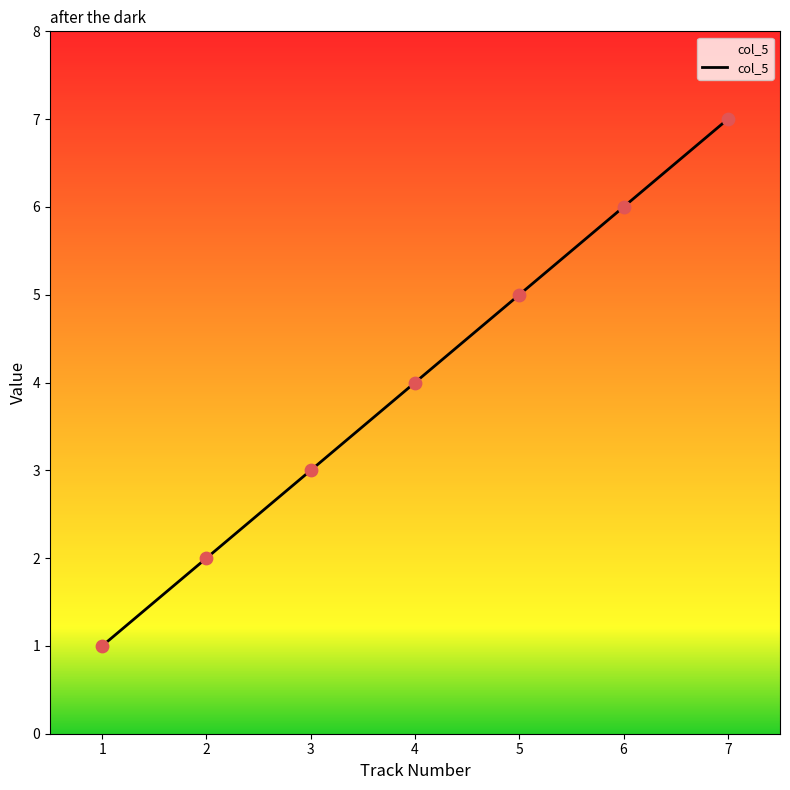

What is the change in value from 2 to 5?

+3